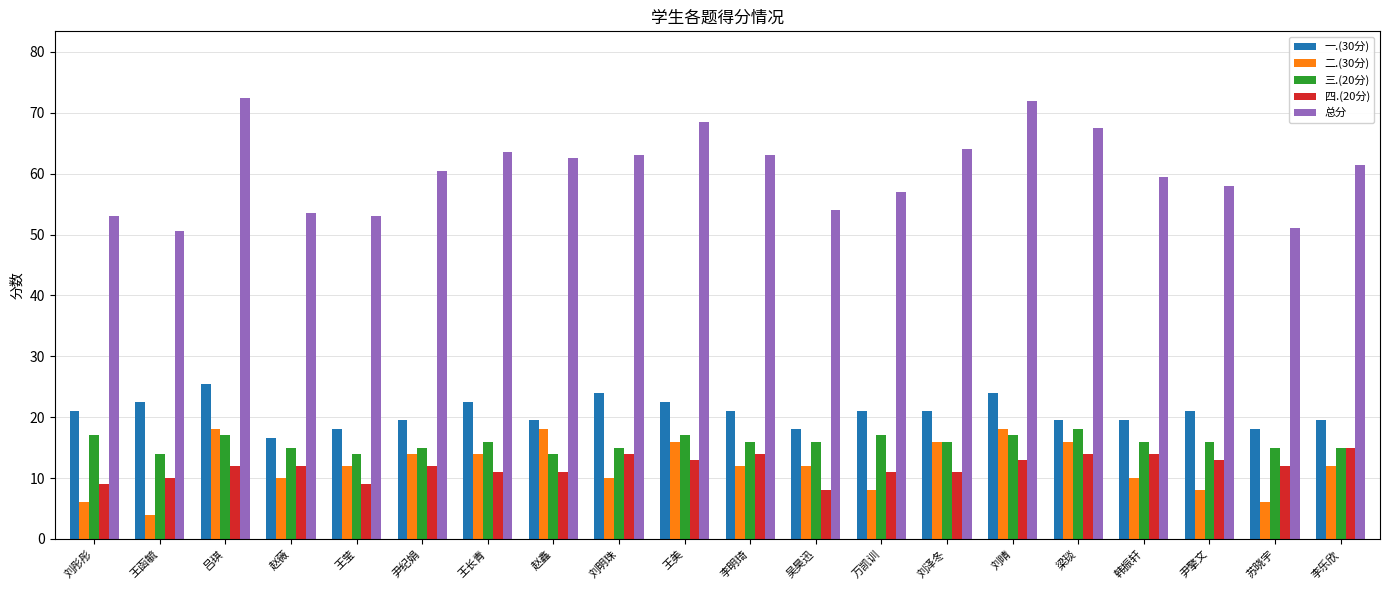

What is the sum of the 总分 values at 李乐欣 and 梁琰?

129.0